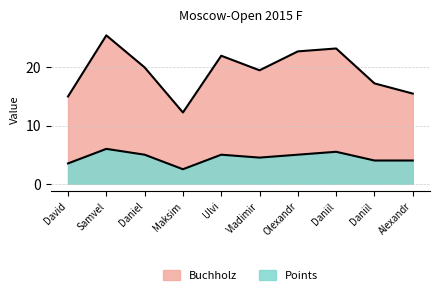

Does the chart have visible grid lines?

Yes